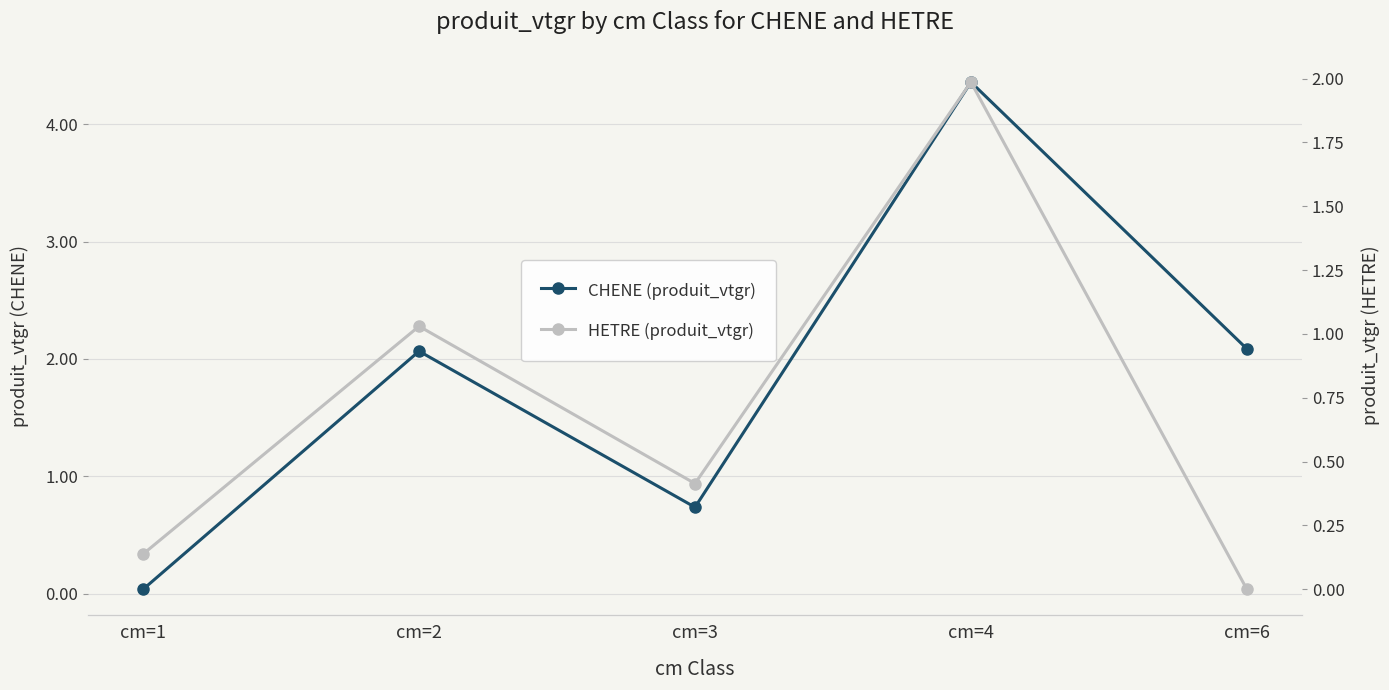

True or false: HETRE (produit_vtgr) has a value of 0.0 at cm=1.

False